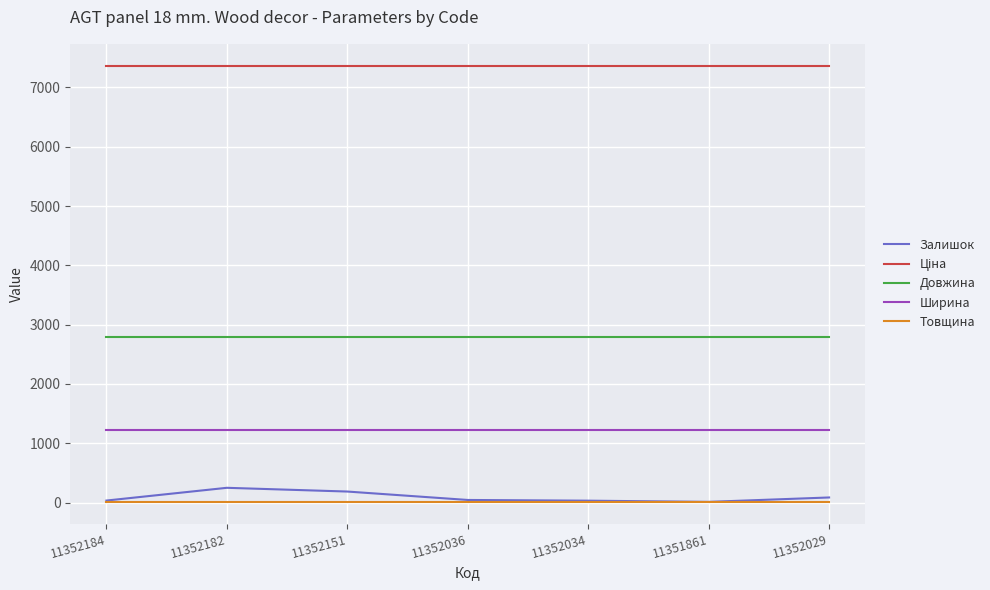

The value of Ширина at 11352184 is 1220.0. True or false?

True